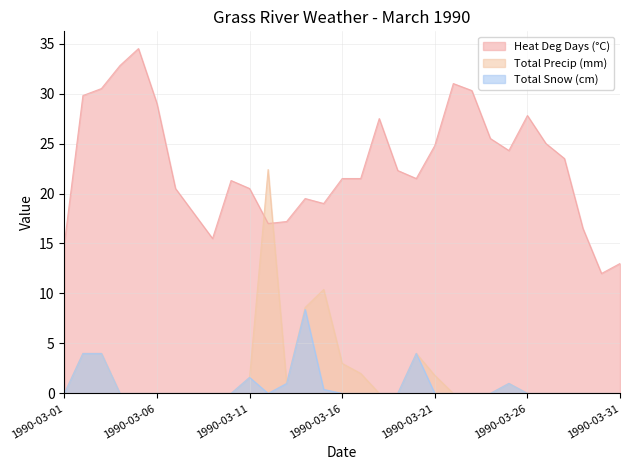

Where is Total Precip (mm) nearest to the value 11?

1990-03-15